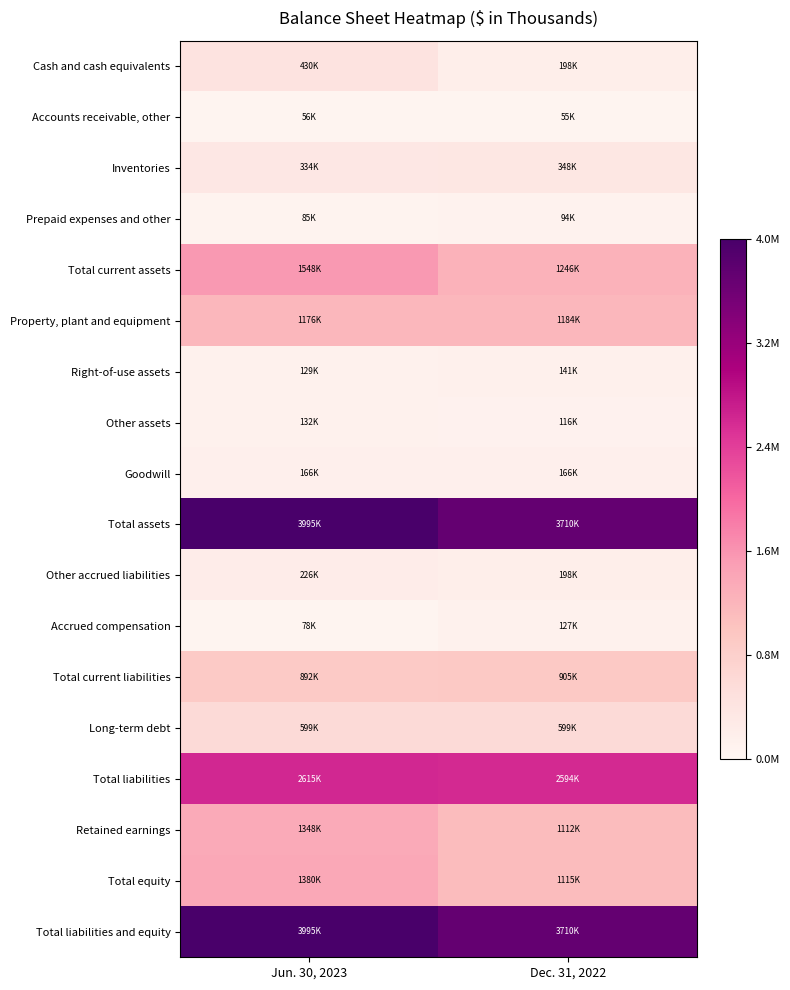

What is the maximum value shown in the chart?

1.0